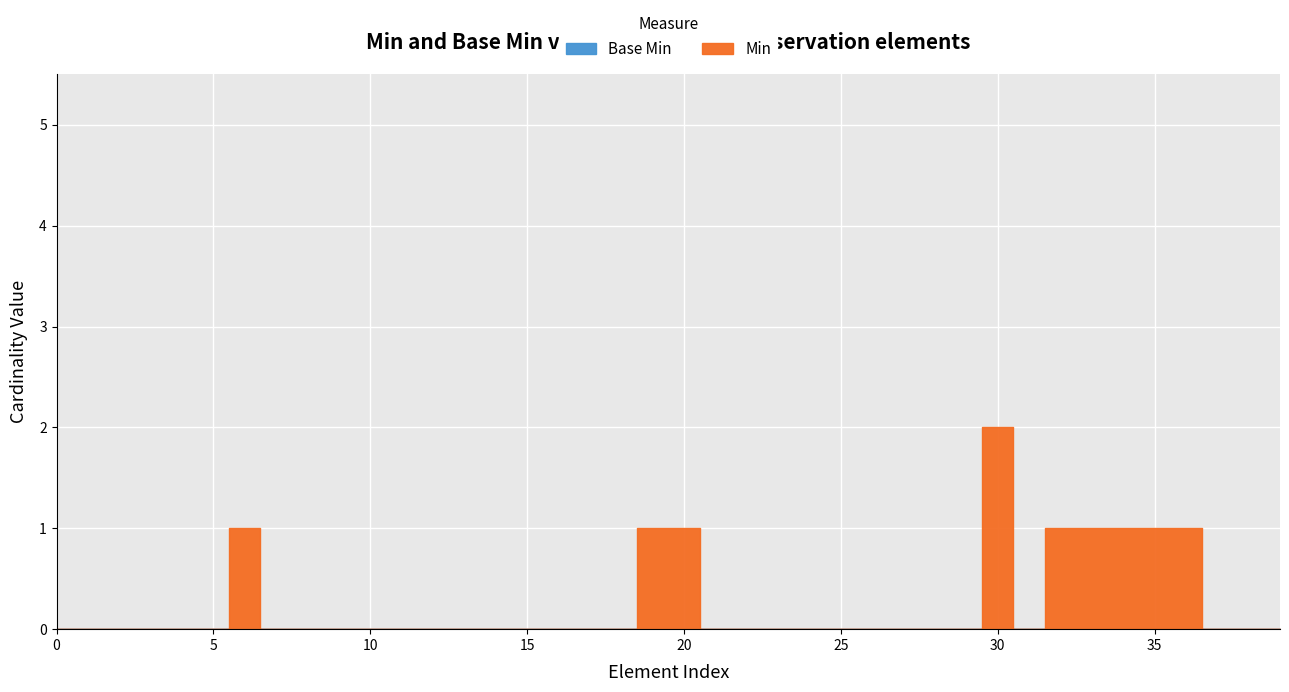

Reading left to right, list all the values displayed in this chart.

Min: Observation=0	Observation.id=0	Observation.meta=0	Observation.implicitRules=0	Observation.language=0	Observation.text=0	Observation.contained=1	Observation.extension=0	Observation.modifierExtension=0	Observation.identifier=0	Observation.basedOn=0	Observation.partOf=0	Observation.status=0	Observation.category=0	Observation.category:VSCat=0	Observation.category:VSCat.id=0	Observation.category:VSCat.extension=0	Observation.category:VSCat.coding=0	Observation.category:VSCat.coding.id=0	Observation.category:VSCat.coding.system=1	Observation.category:VSCat.coding.code=1	Observation.category:VSCat.coding.display=0	Observation.category:VSCat.coding.userSelected=0	Observation.category:VSCat.text=0	Observation.code=0	Observation.code.id=0	Observation.code.extension=0	Observation.code.coding=0	Observation.code.coding:loincWaistCircumCode=0	Observation.code.coding:loincWaistCircumCode.id=0	Observation.code.coding:loincWaistCircumCode.system=2	Observation.code.coding:loincWaistCircumCode.code=0	Observation.code.coding:loincWaistCircumCode.display=1	Observation.code.coding:loincWaistCircumCode.userSelected=1	Observation.code.coding:snomedWaistCircumCode=1	Observation.code.coding:snomedWaistCircumCode.id=1	Observation.code.coding:snomedWaistCircumCode.system=1	Observation.code.coding:snomedWaistCircumCode.code=0	Observation.code.coding:snomedWaistCircumCode.display=0	Observation.code.coding:snomedWaistCircumCode.userSelected=0
Base Min: Observation=0	Observation.id=0	Observation.meta=0	Observation.implicitRules=0	Observation.language=0	Observation.text=0	Observation.contained=0	Observation.extension=0	Observation.modifierExtension=0	Observation.identifier=0	Observation.basedOn=0	Observation.partOf=0	Observation.status=0	Observation.category=0	Observation.category:VSCat=0	Observation.category:VSCat.id=0	Observation.category:VSCat.extension=0	Observation.category:VSCat.coding=0	Observation.category:VSCat.coding.id=0	Observation.category:VSCat.coding.system=0	Observation.category:VSCat.coding.code=0	Observation.category:VSCat.coding.display=0	Observation.category:VSCat.coding.userSelected=0	Observation.category:VSCat.text=0	Observation.code=0	Observation.code.id=0	Observation.code.extension=0	Observation.code.coding=0	Observation.code.coding:loincWaistCircumCode=0	Observation.code.coding:loincWaistCircumCode.id=0	Observation.code.coding:loincWaistCircumCode.system=0	Observation.code.coding:loincWaistCircumCode.code=0	Observation.code.coding:loincWaistCircumCode.display=0	Observation.code.coding:loincWaistCircumCode.userSelected=0	Observation.code.coding:snomedWaistCircumCode=0	Observation.code.coding:snomedWaistCircumCode.id=0	Observation.code.coding:snomedWaistCircumCode.system=0	Observation.code.coding:snomedWaistCircumCode.code=0	Observation.code.coding:snomedWaistCircumCode.display=0	Observation.code.coding:snomedWaistCircumCode.userSelected=0